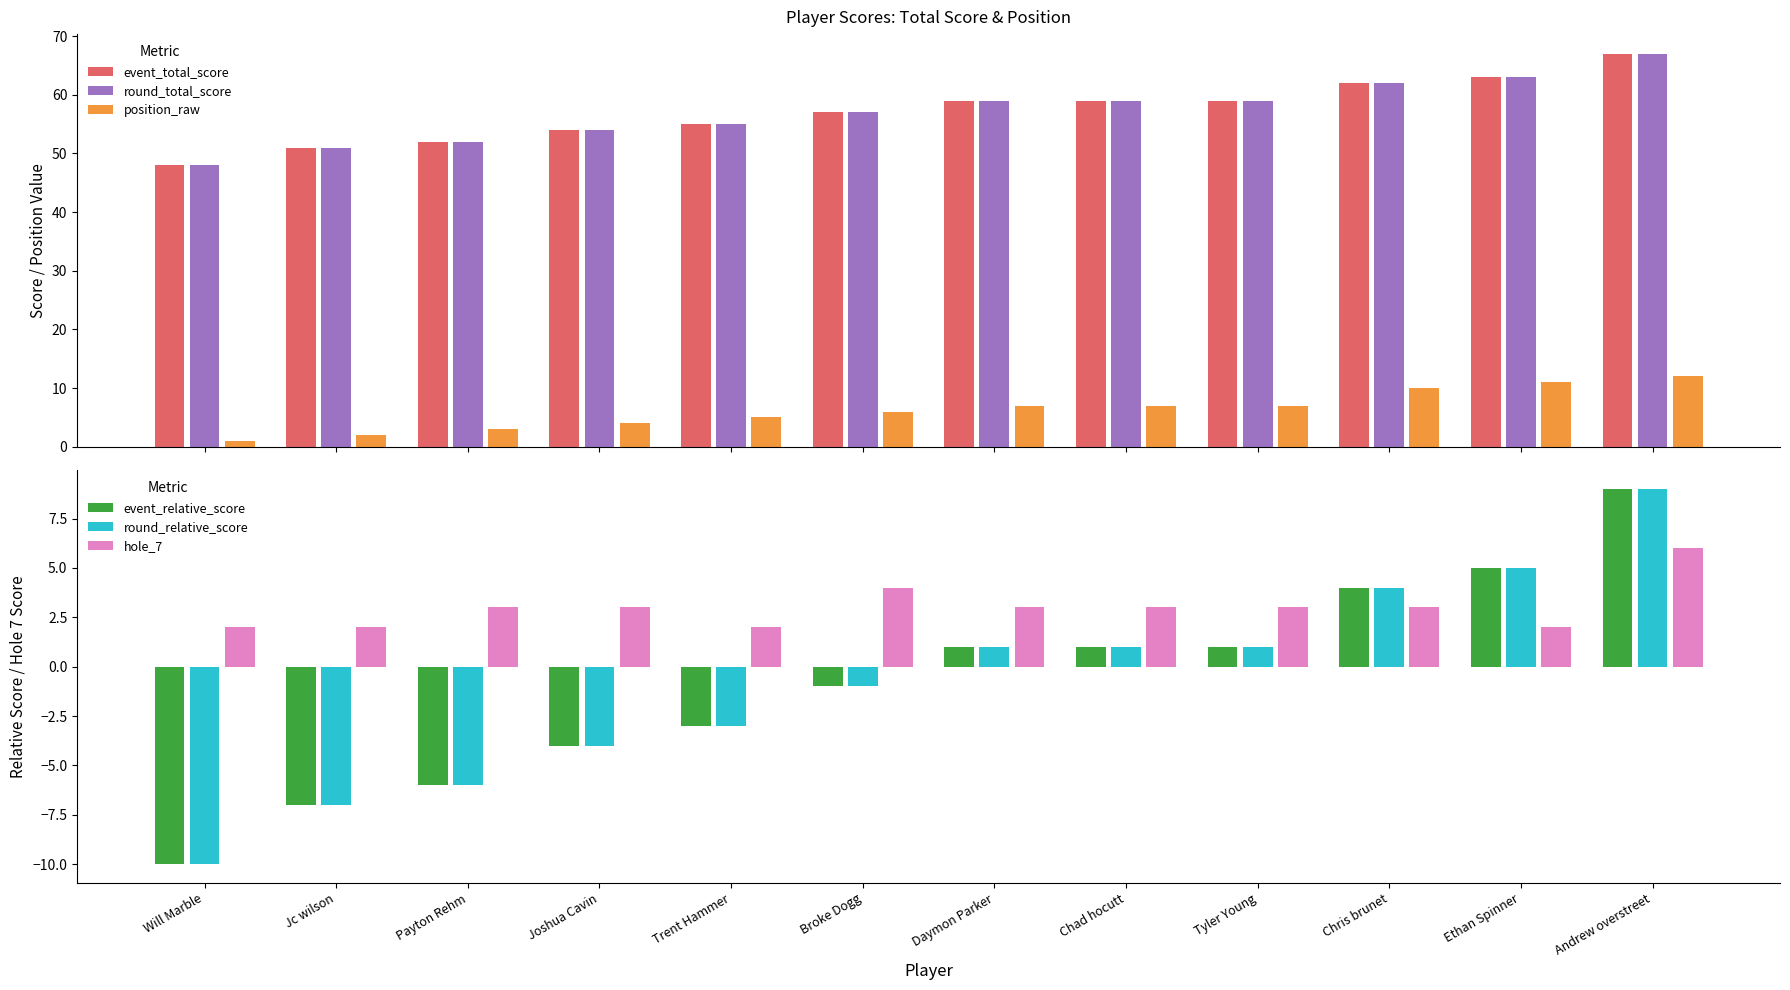

What is the label of the 1st bar from the right?

Andrew overstreet